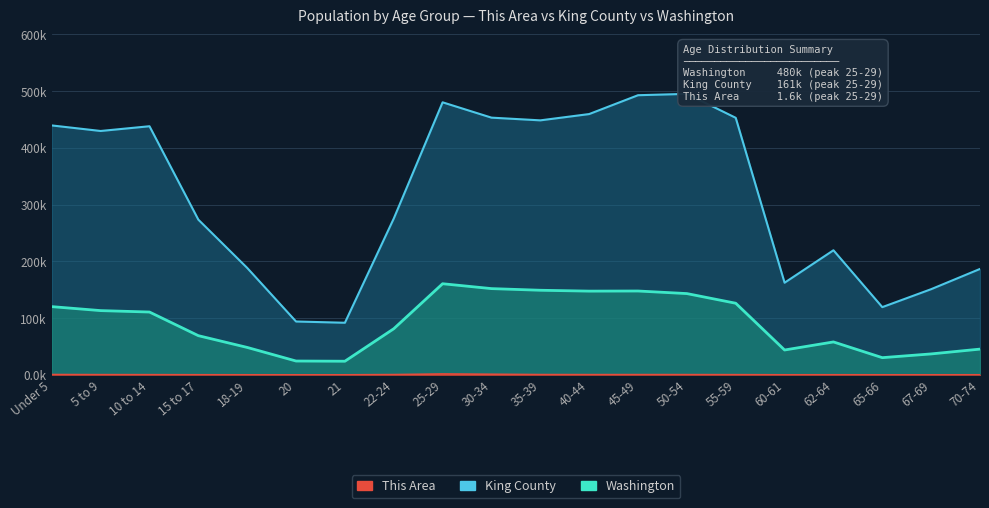

In King County, how many points are higher than both neighbors (excluding endpoints)?

3